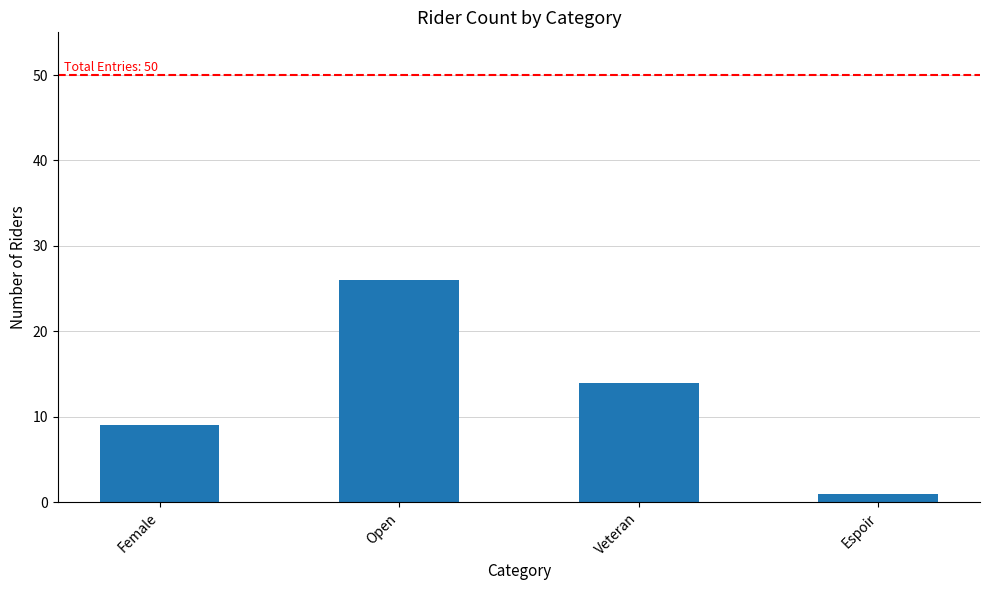

Count the values in the range 9 to 26.

3